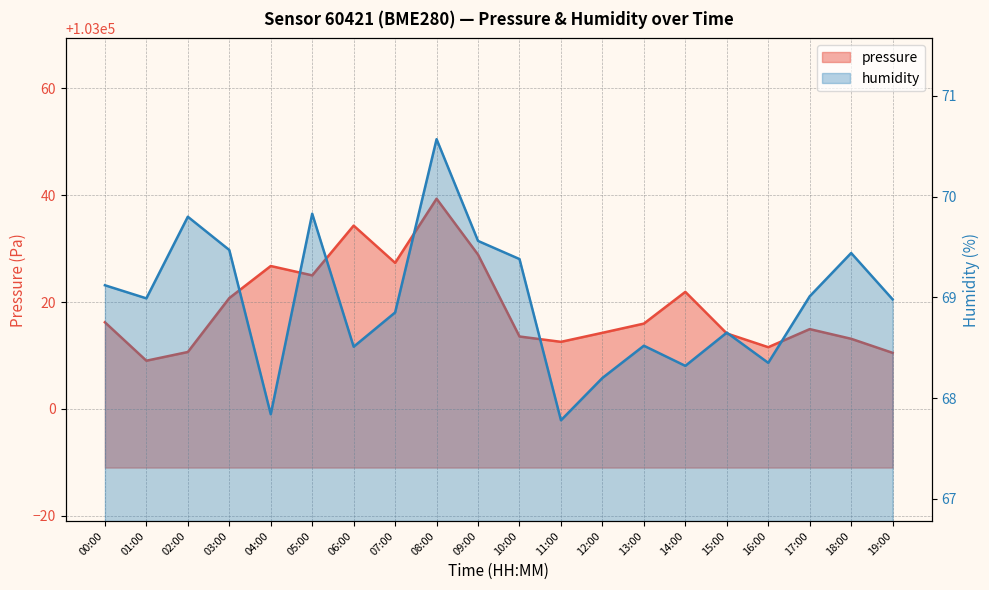

How many data points in humidity are above 68?

18